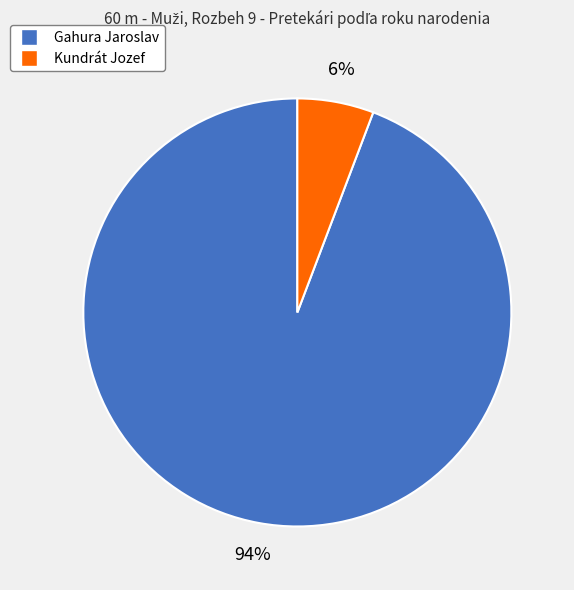

Between Kundrát Jozef and Gahura Jaroslav, which is larger?

Gahura Jaroslav